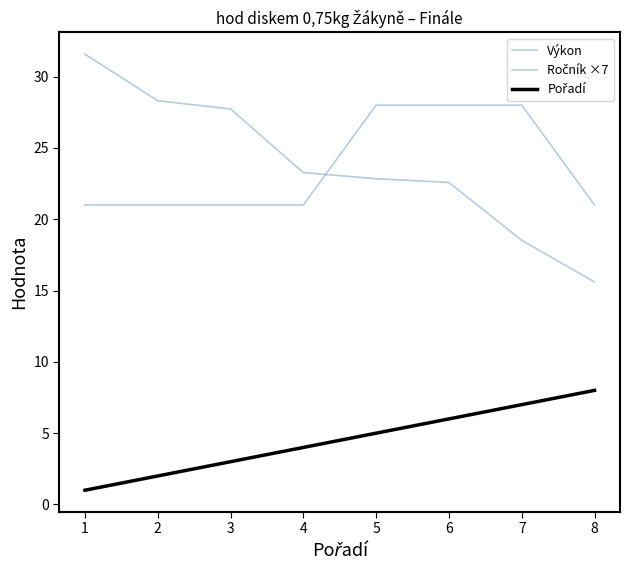

Does the chart have visible grid lines?

No